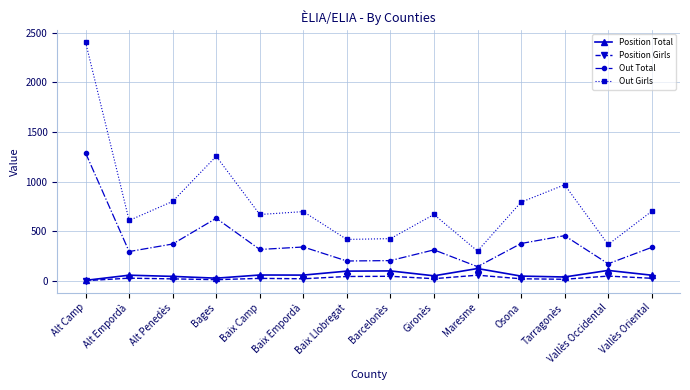

What is the sum of the Out Girls values at Baix Empordà and Vallès Occidental?

1067